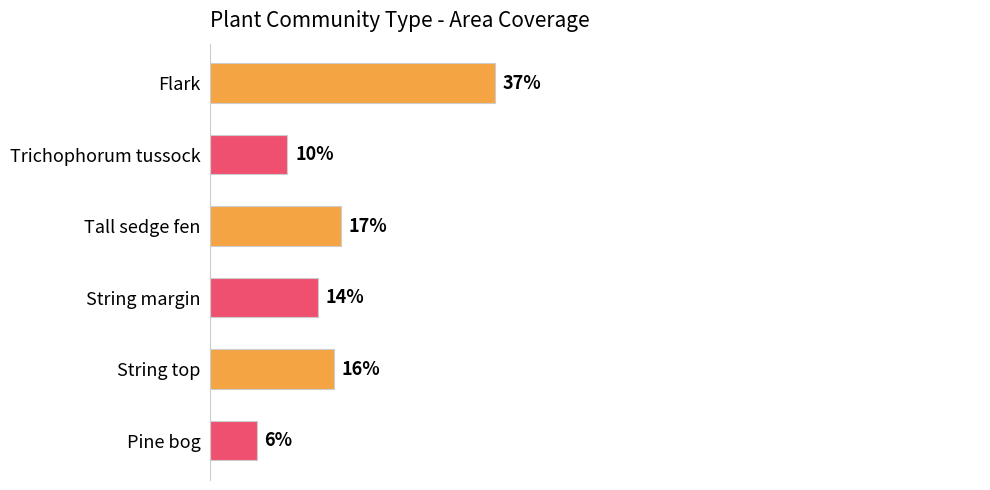

Which category has the lowest value across all series?

Pine bog